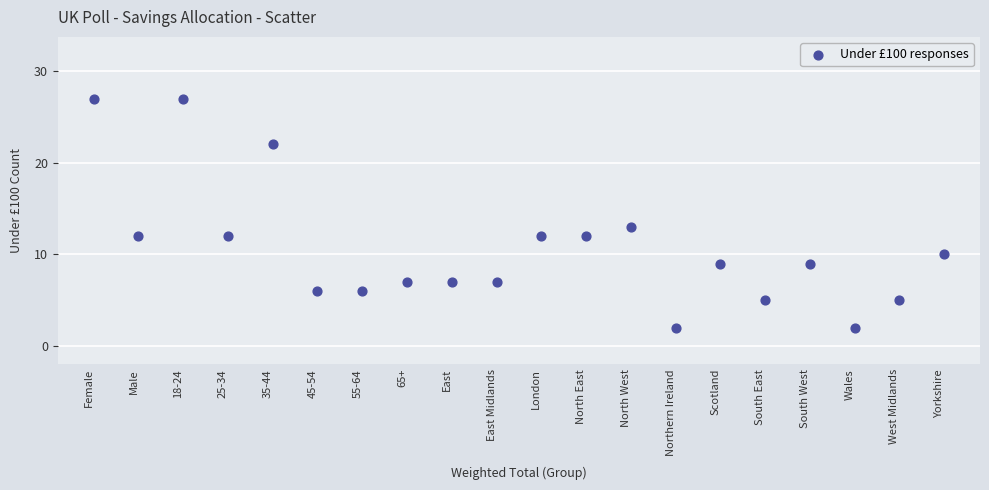

What Y value in the scatter plot is closest to 14?

13